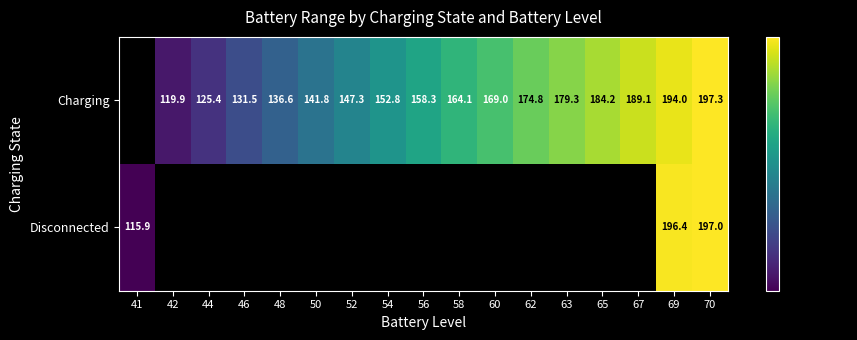

Rank the series at 70 from highest to lowest value.

Charging, Disconnected